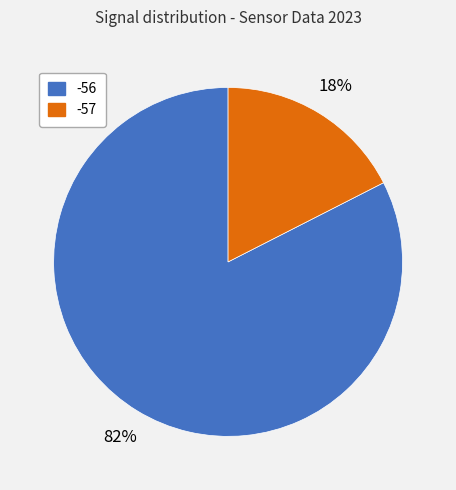

True or false: -57 accounts for 6% of the total.

False